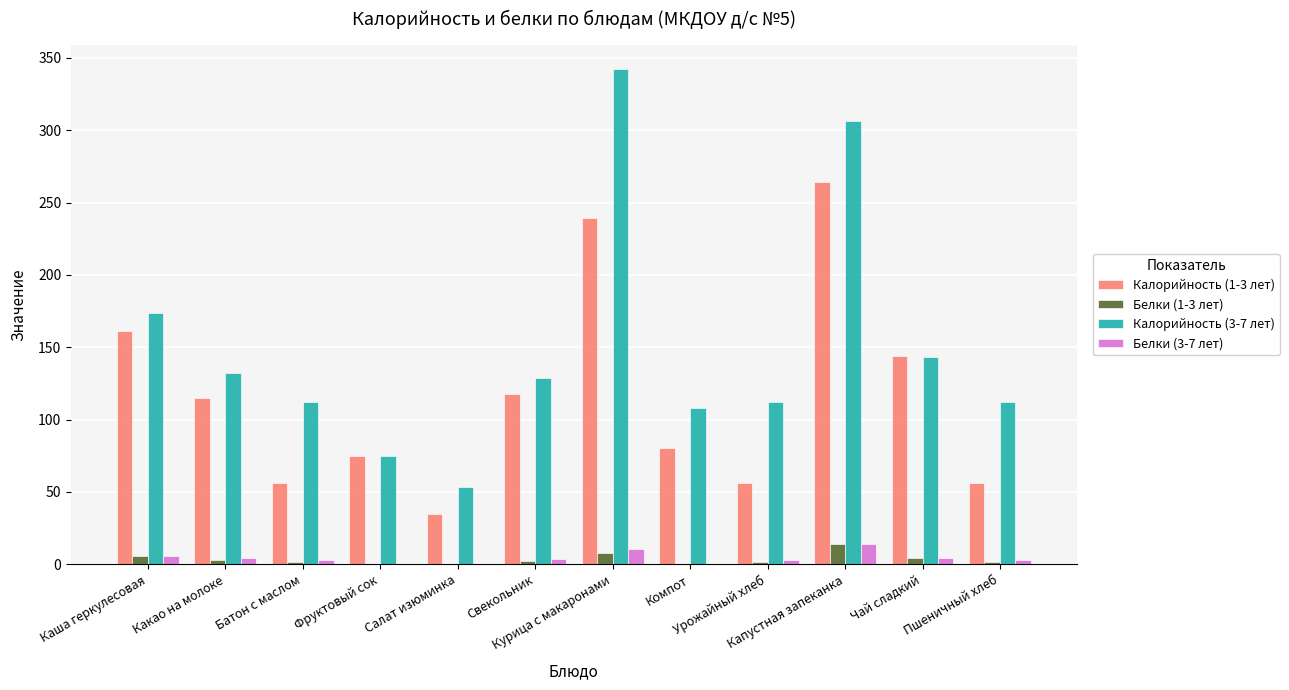

Read the Белки (1-3 лет) value at Пшеничный хлеб.

1.8